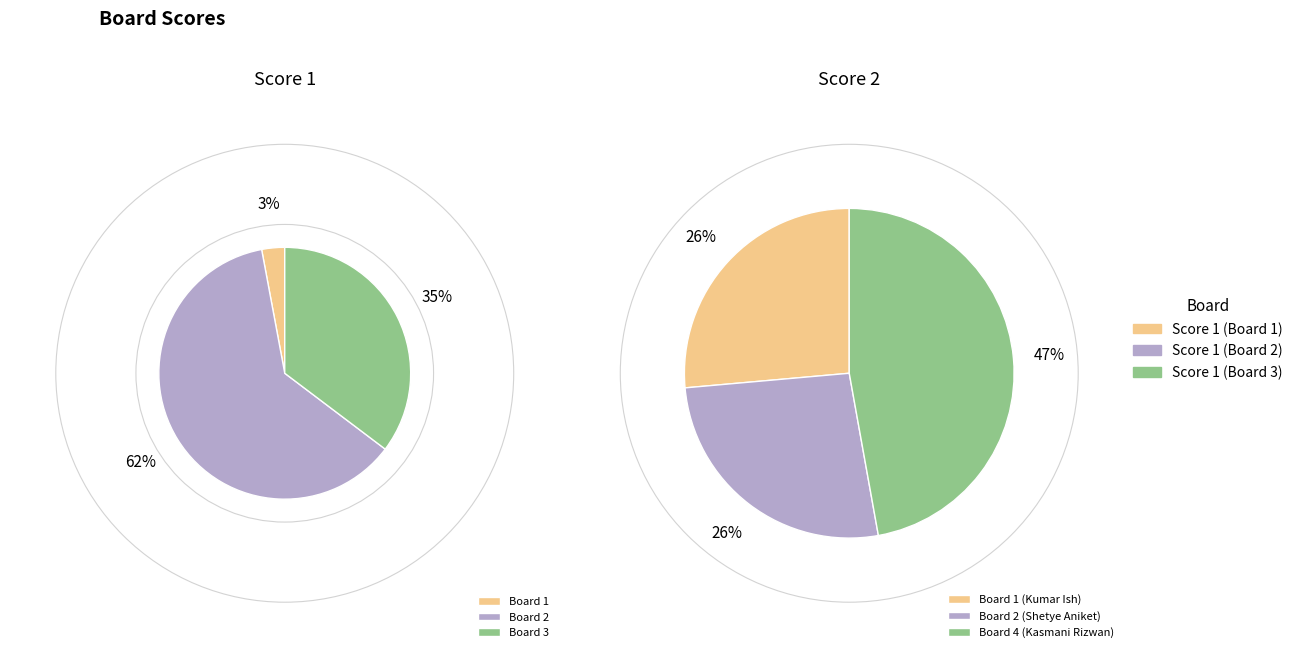

To the nearest percent, what portion does Board 3 (Dcunha John) represent?

35%